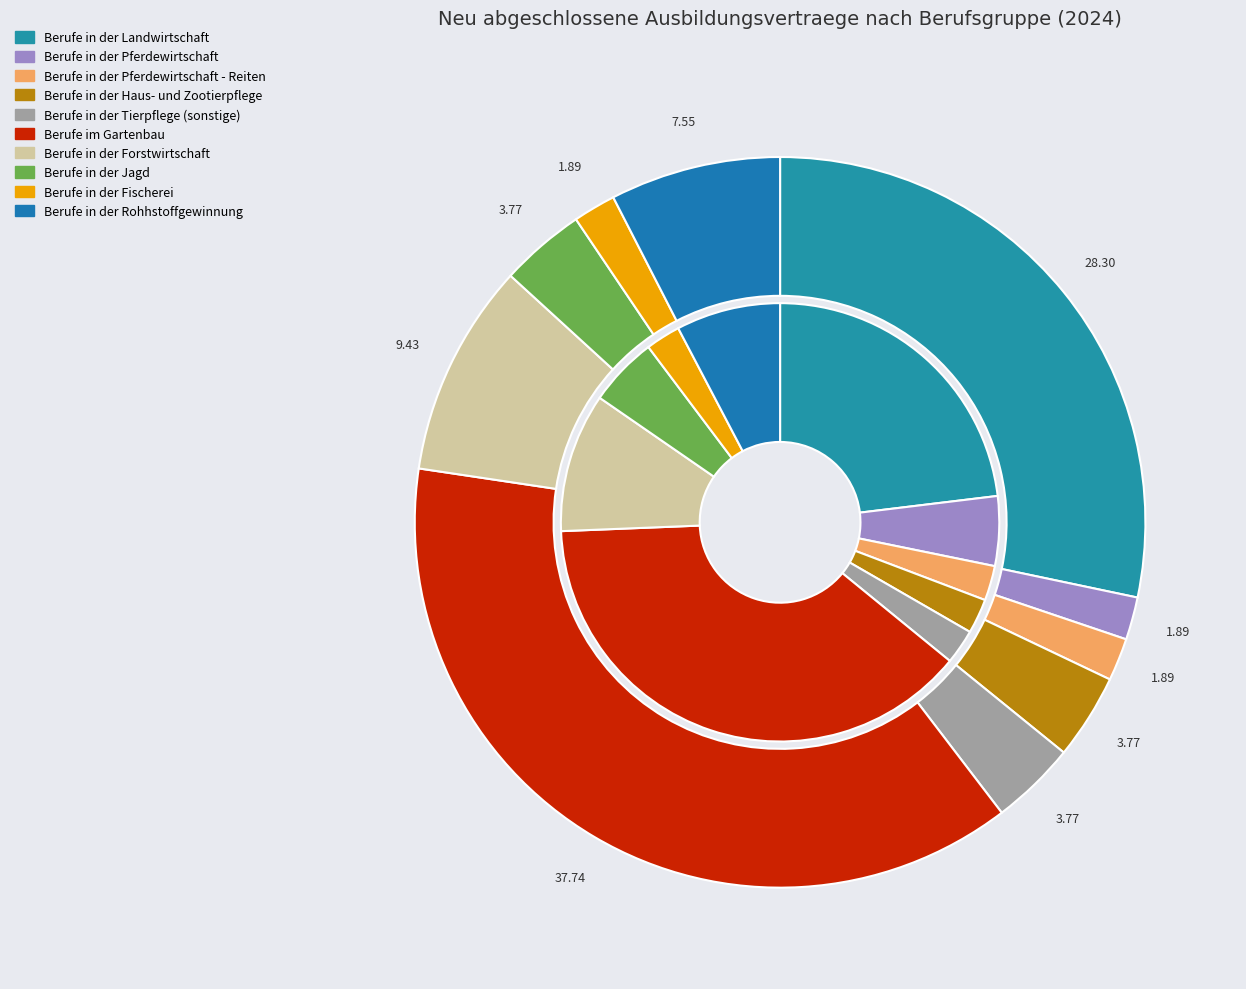

What percentage is NOT represented by 5?

61.5%